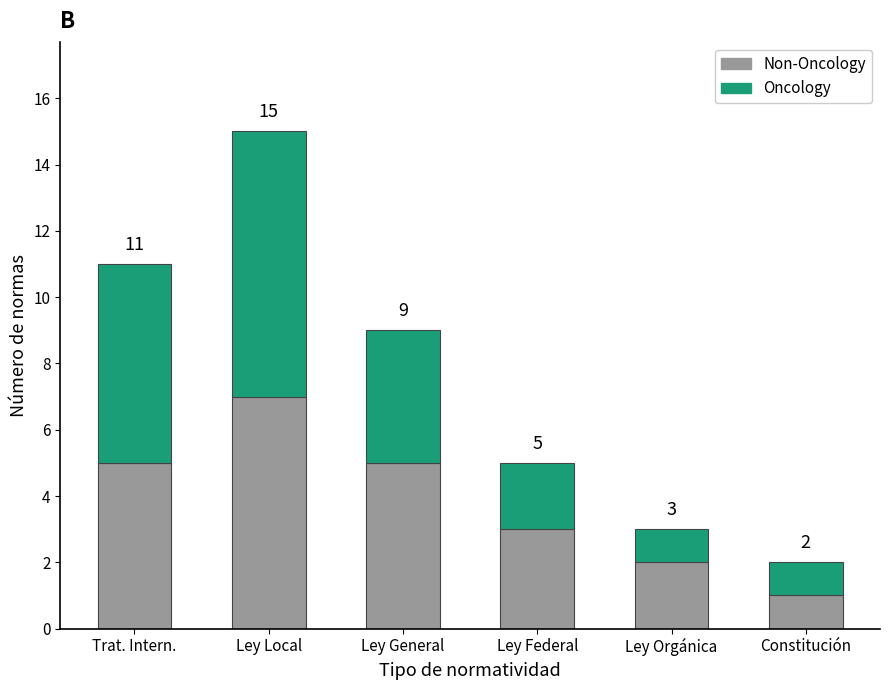

At which category is the sum across all series the highest?

Ley Local